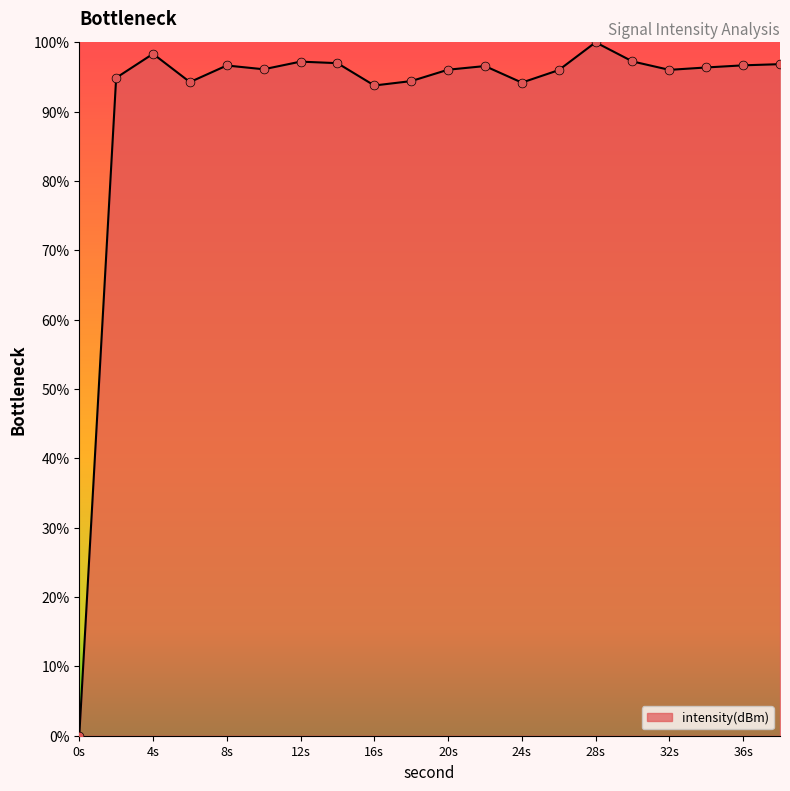

What is the maximum value shown in the chart?

100.0